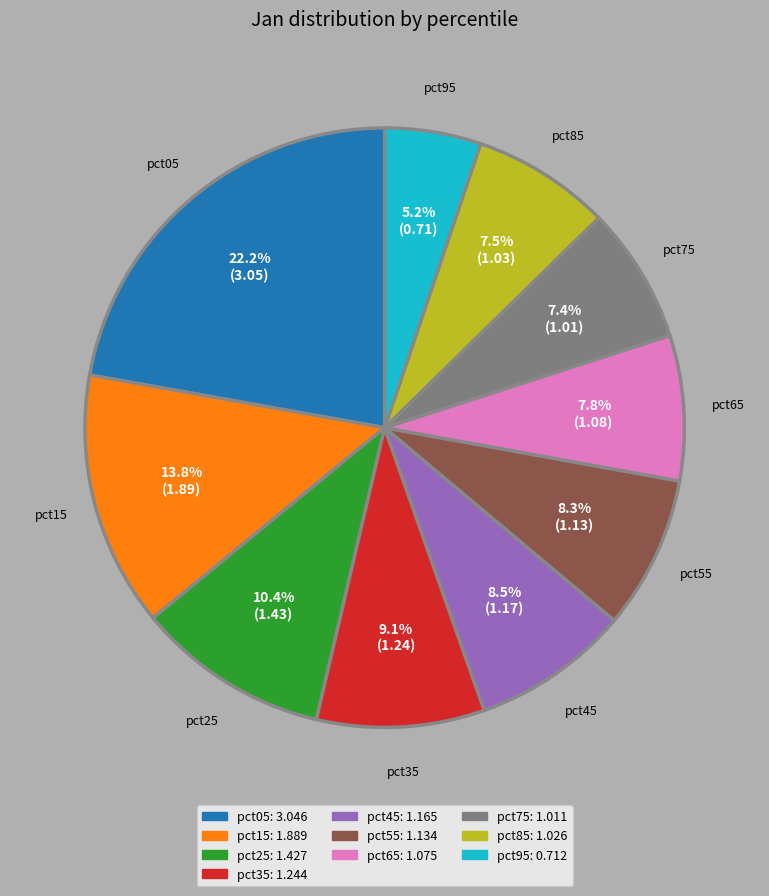

To the nearest percent, what portion does pct25 represent?

10%